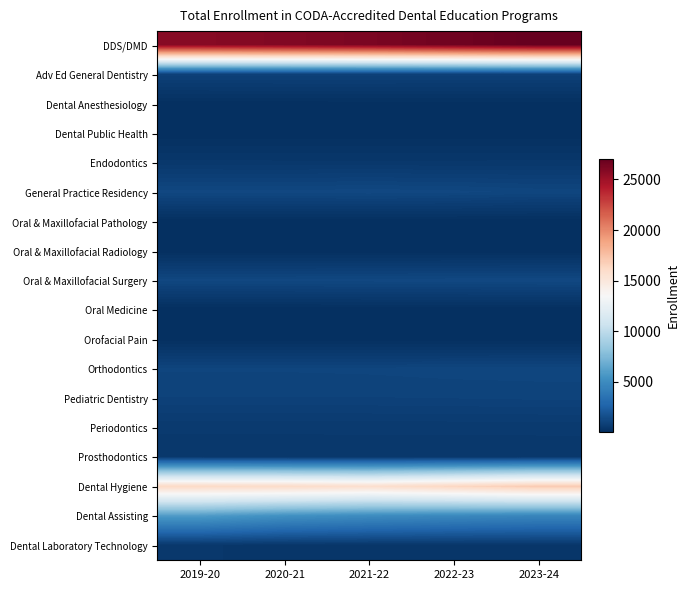

At 2019-20, list the series in order from smallest to largest.

Oral Medicine, Oral & Maxillofacial Radiology, Orofacial Pain, Dental Public Health, Oral & Maxillofacial Pathology, Dental Anesthesiology, Dental Laboratory Technology, Endodontics, Prosthodontics, Periodontics, Adv Ed General Dentistry, Pediatric Dentistry, Orthodontics, Oral & Maxillofacial Surgery, General Practice Residency, Dental Assisting, Dental Hygiene, DDS/DMD